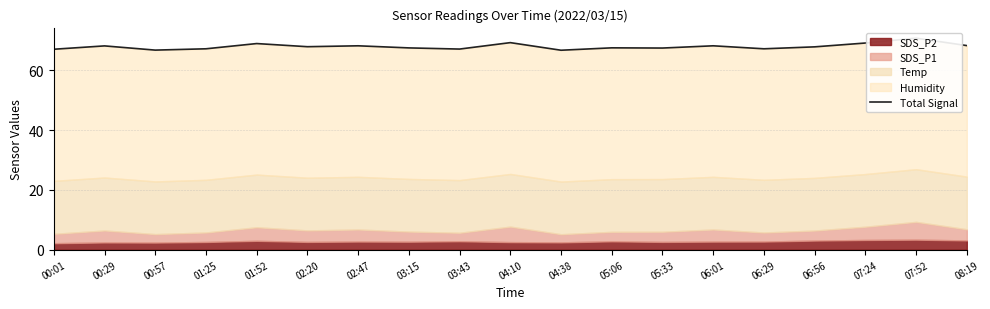

Which category has the highest value across all series?

07:52